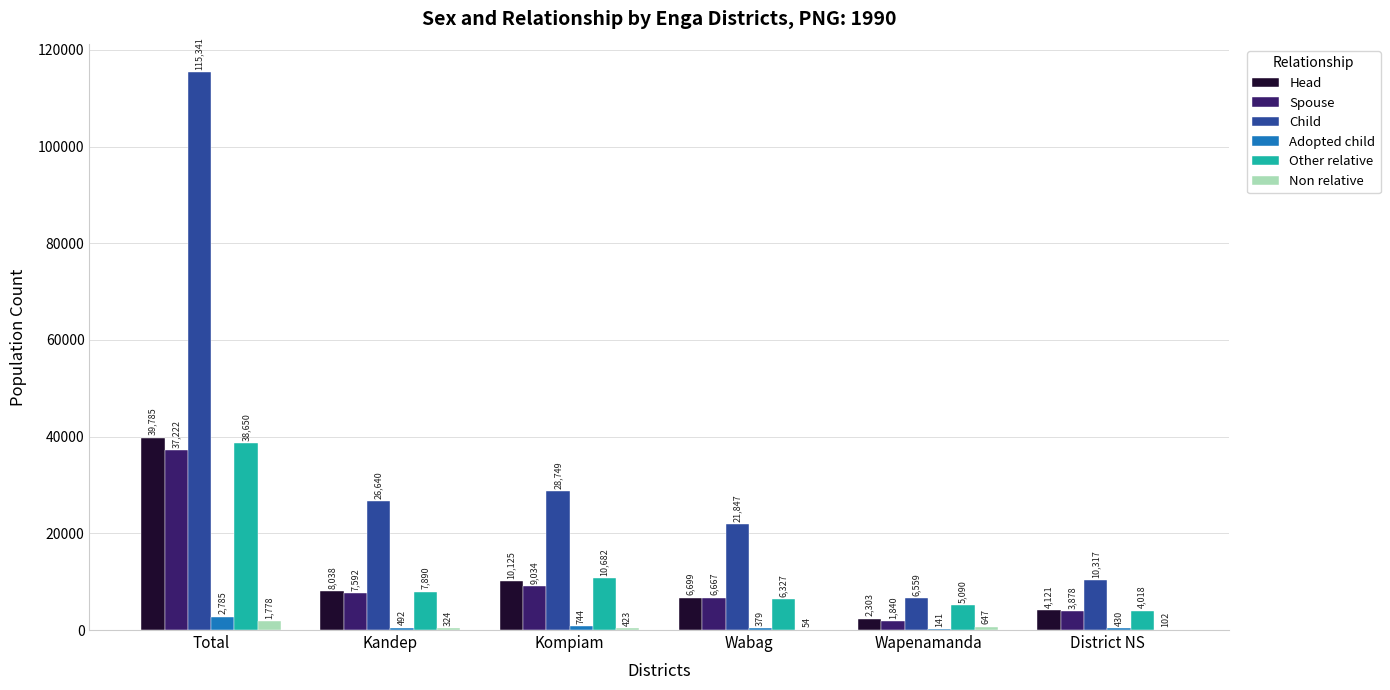

Which label corresponds to the largest value in the chart?

Total